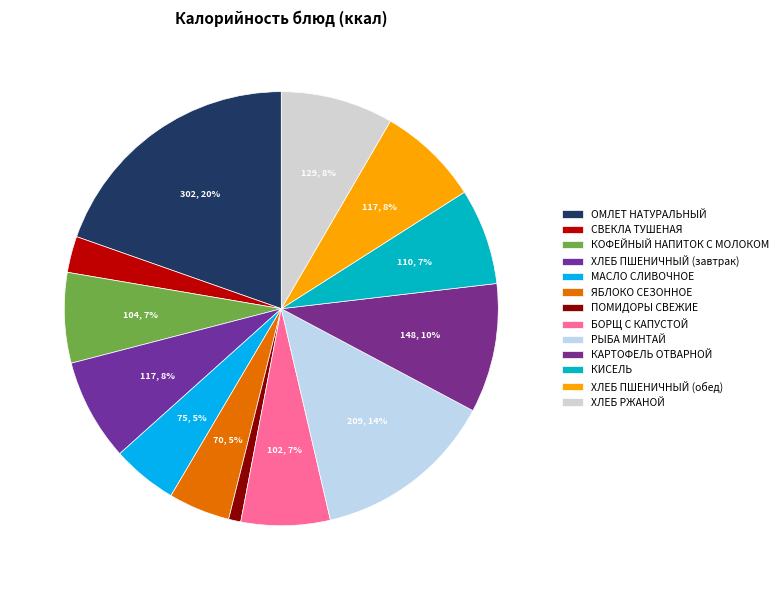

Which slice is the smallest?

ПОМИДОРЫ СВЕЖИЕ